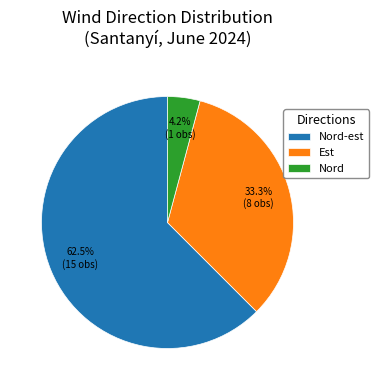

Is there a majority slice in this chart?

Yes